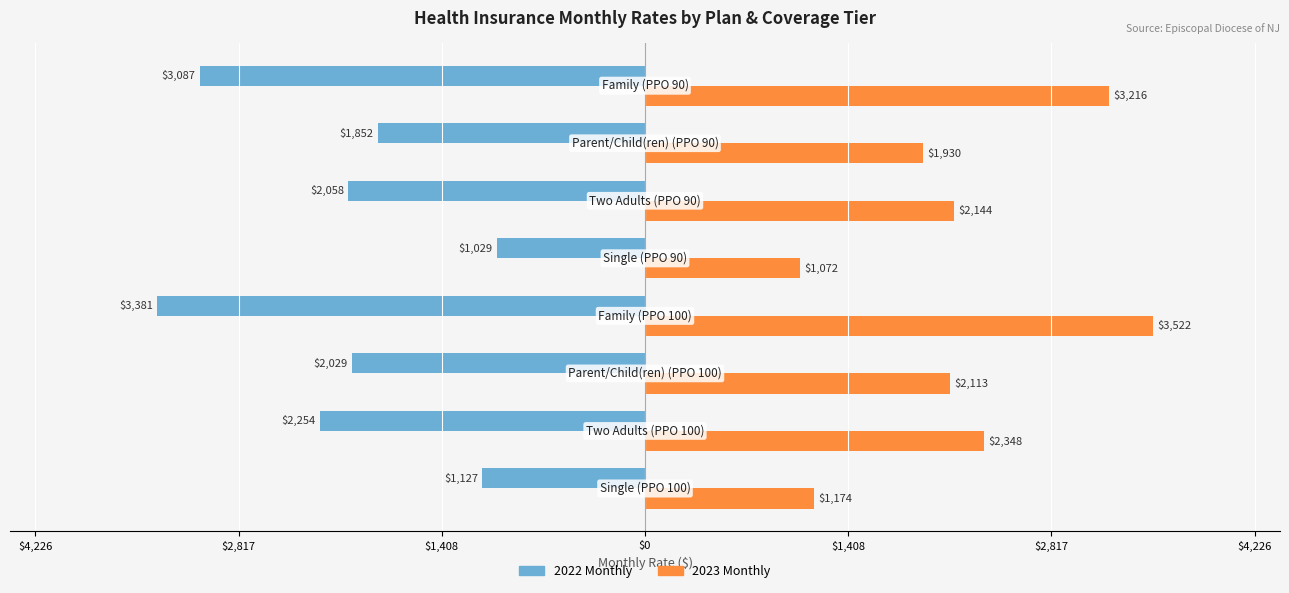

What are all the series names shown in the legend?

2022 Monthly, 2023 Monthly